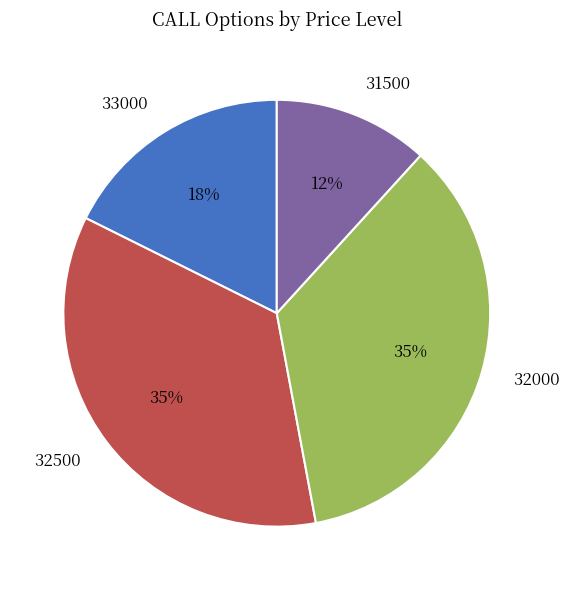

To the nearest percent, what is the average slice percentage?

25%